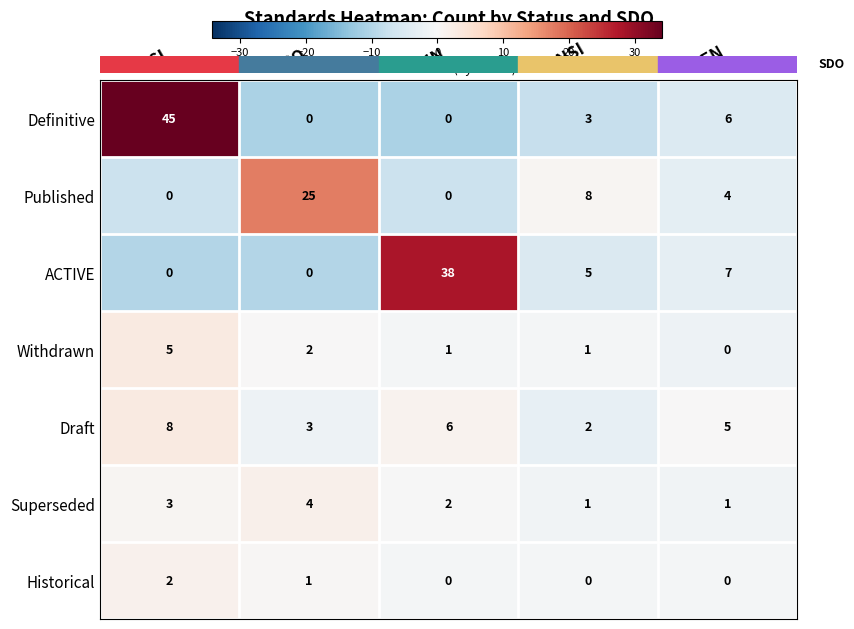

The value of Withdrawn at CEN is 3. True or false?

False